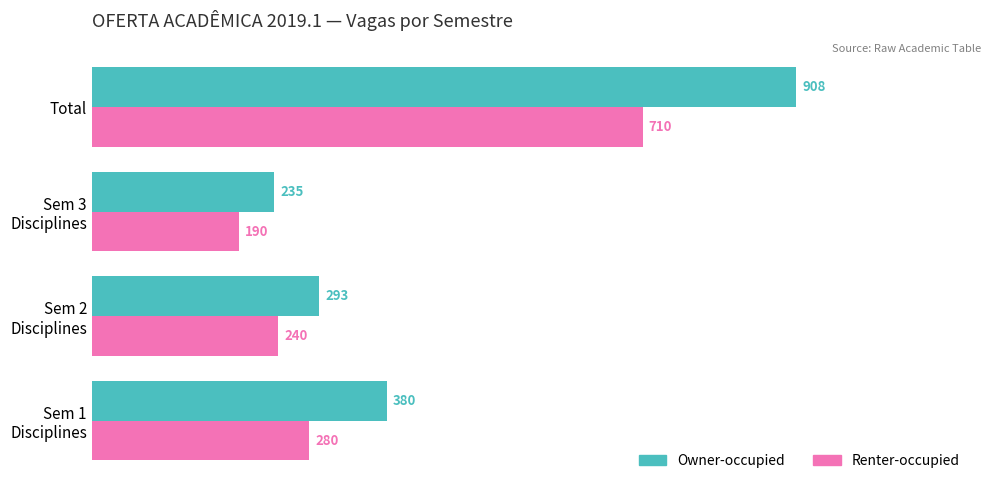

True or false: Owner-occupied has a value of 217 at Total.

False